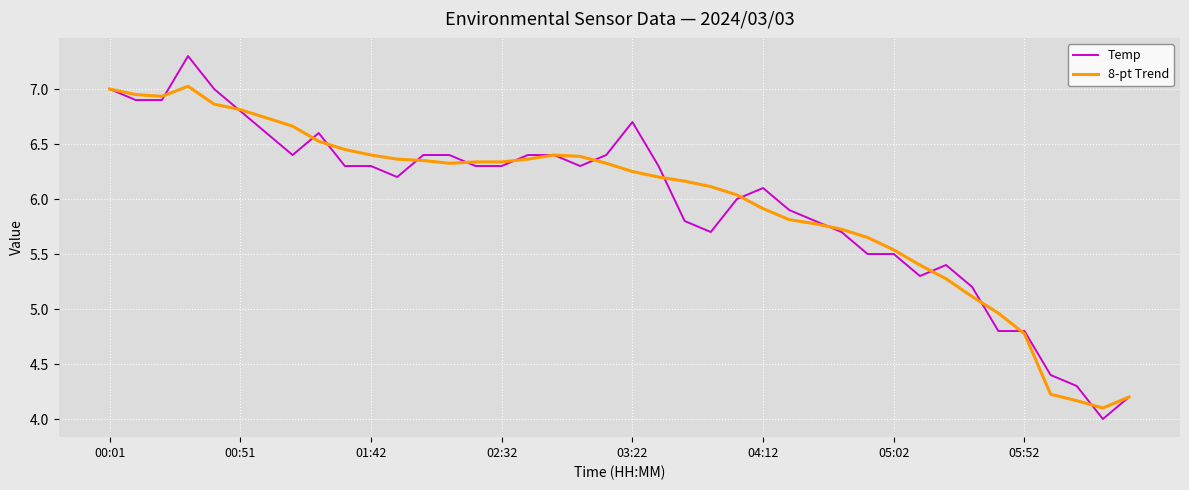

What is the minimum value shown in the chart?

4.0